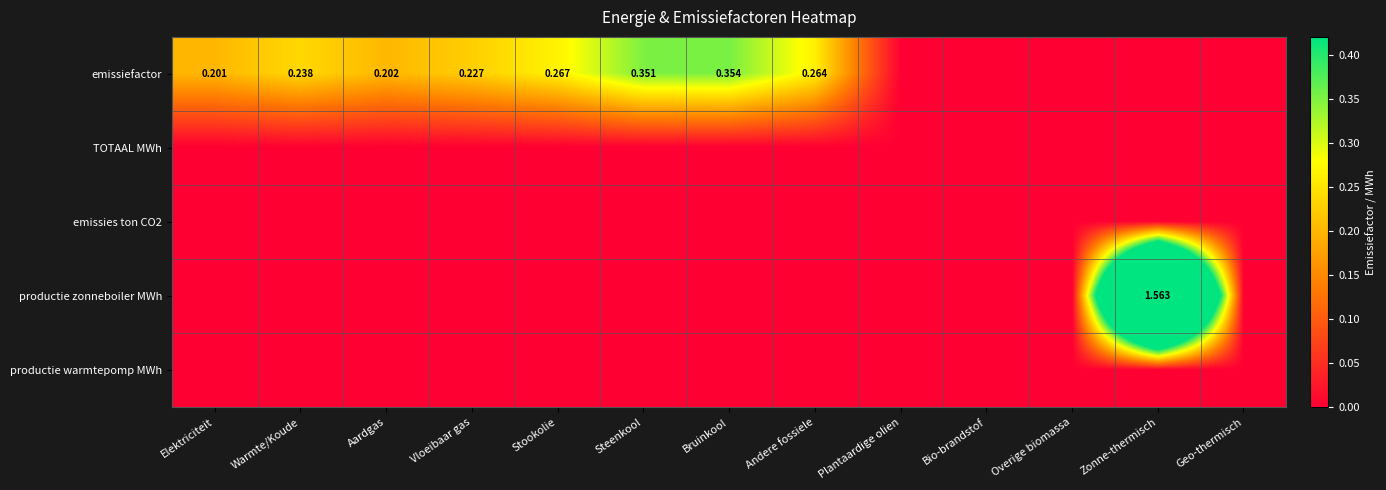

At which category is the sum across all series the highest?

Zonne-thermisch